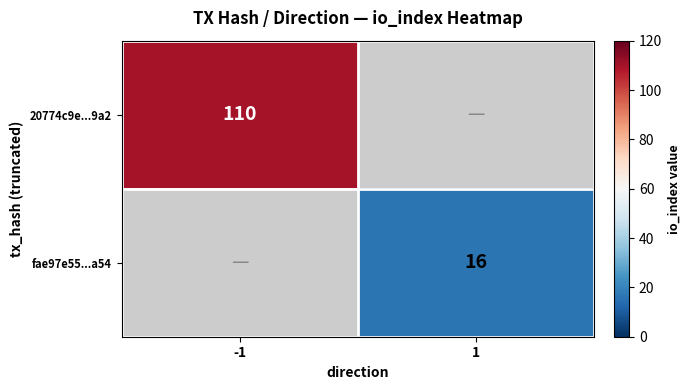

The 20774c9e...9a2 series shows 110 at -1. True or false?

True